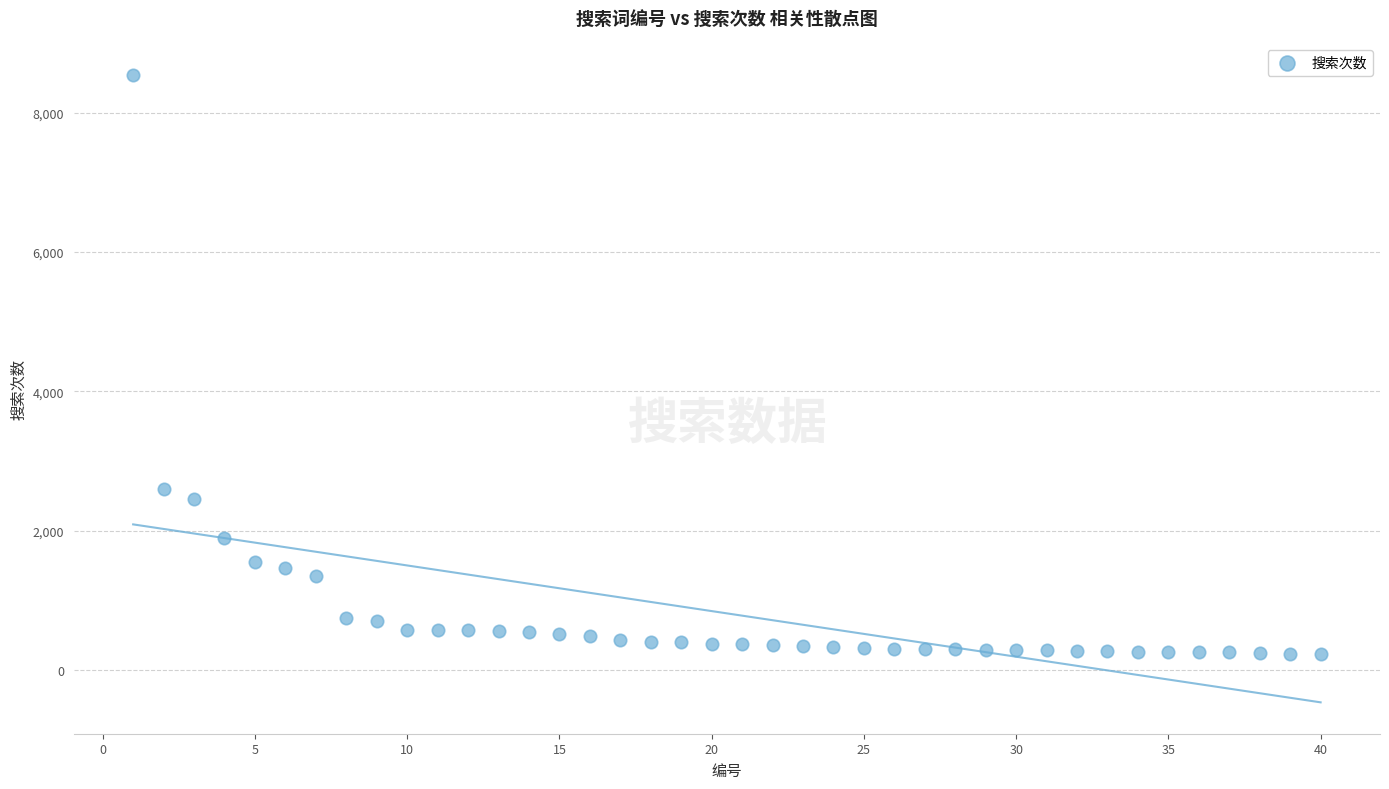

What is the range of X values (max minus min)?

39